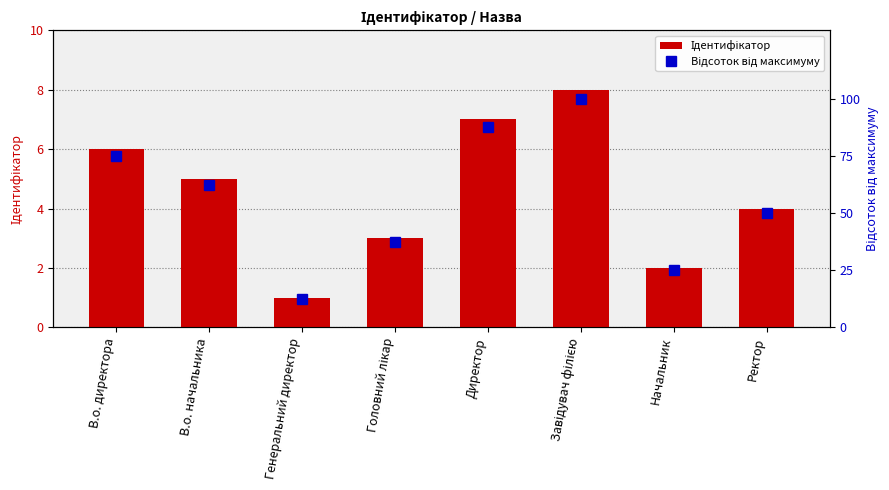

What is the sum of all Ідентифікатор values?

36.0